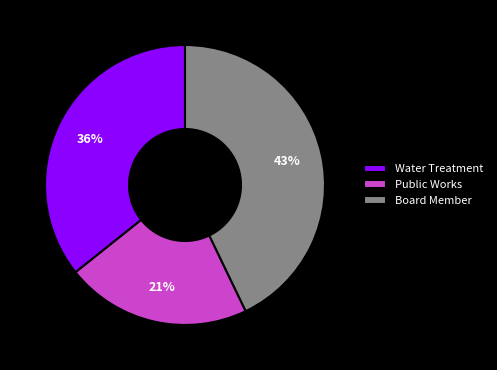

Do Public Works and Board Member together represent more than half of the pie?

Yes